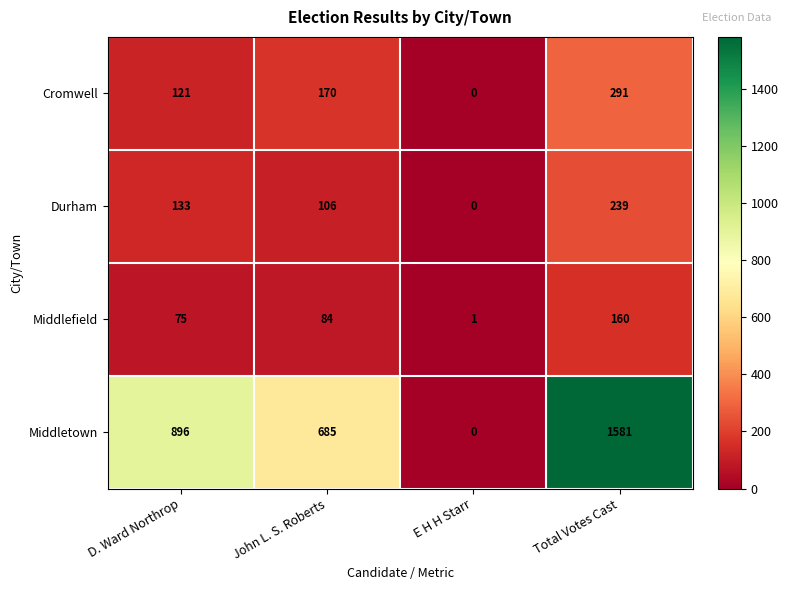

Where is Middletown nearest to the value 790?

John L. S. Roberts